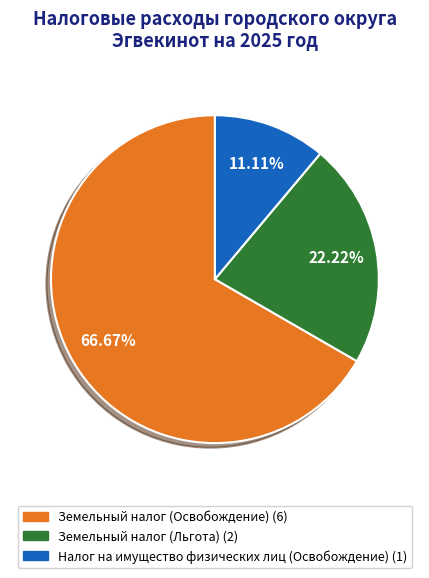

Does Земельный налог (Льгота) account for over 50% of the chart?

No